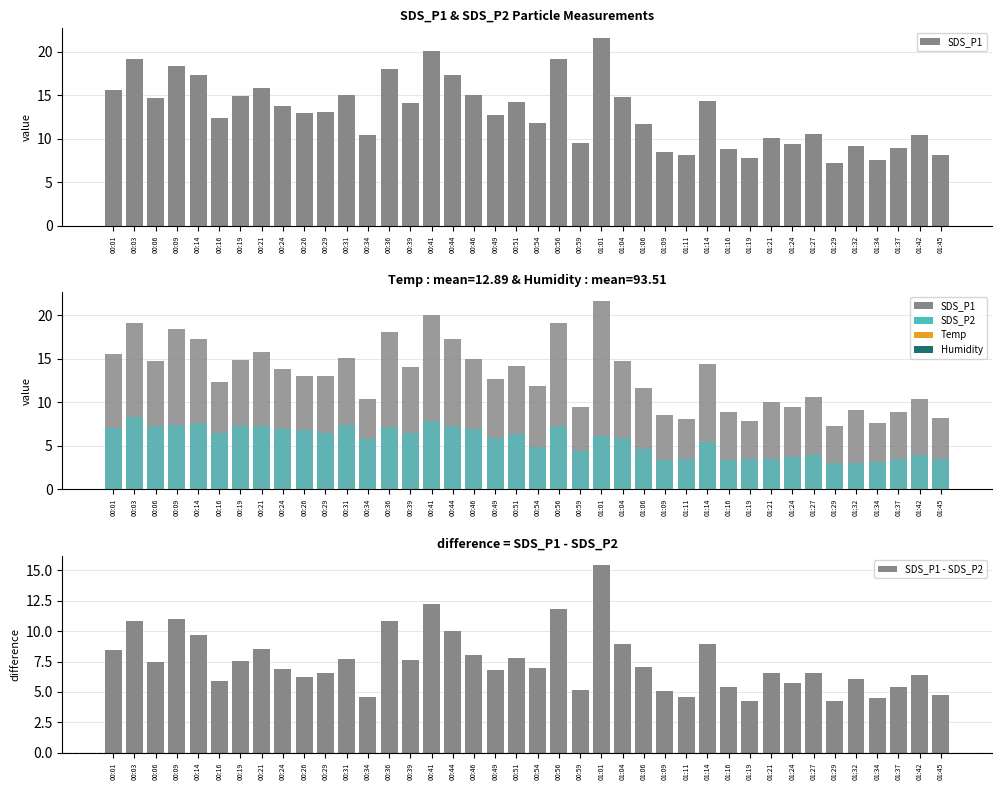

At which category is the sum across all series the highest?

01:01